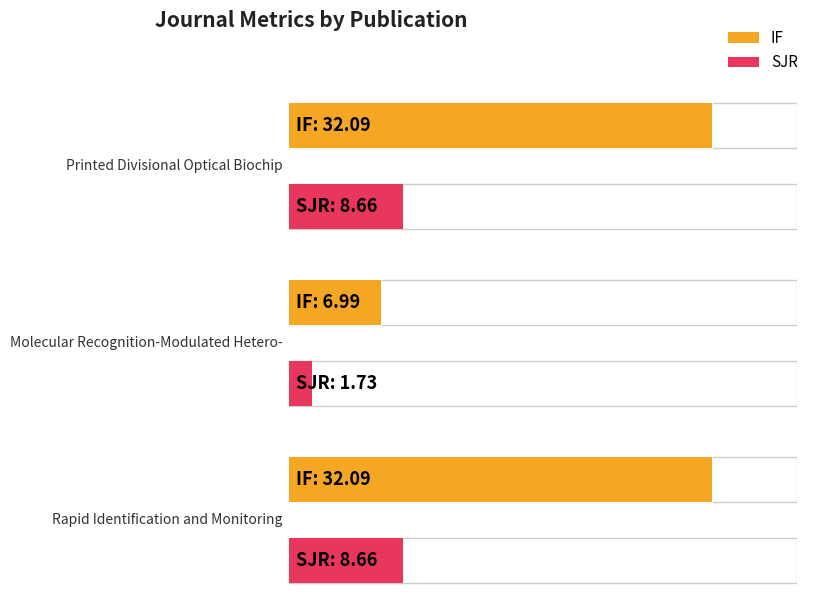

Which series has the largest range (max minus min)?

IF